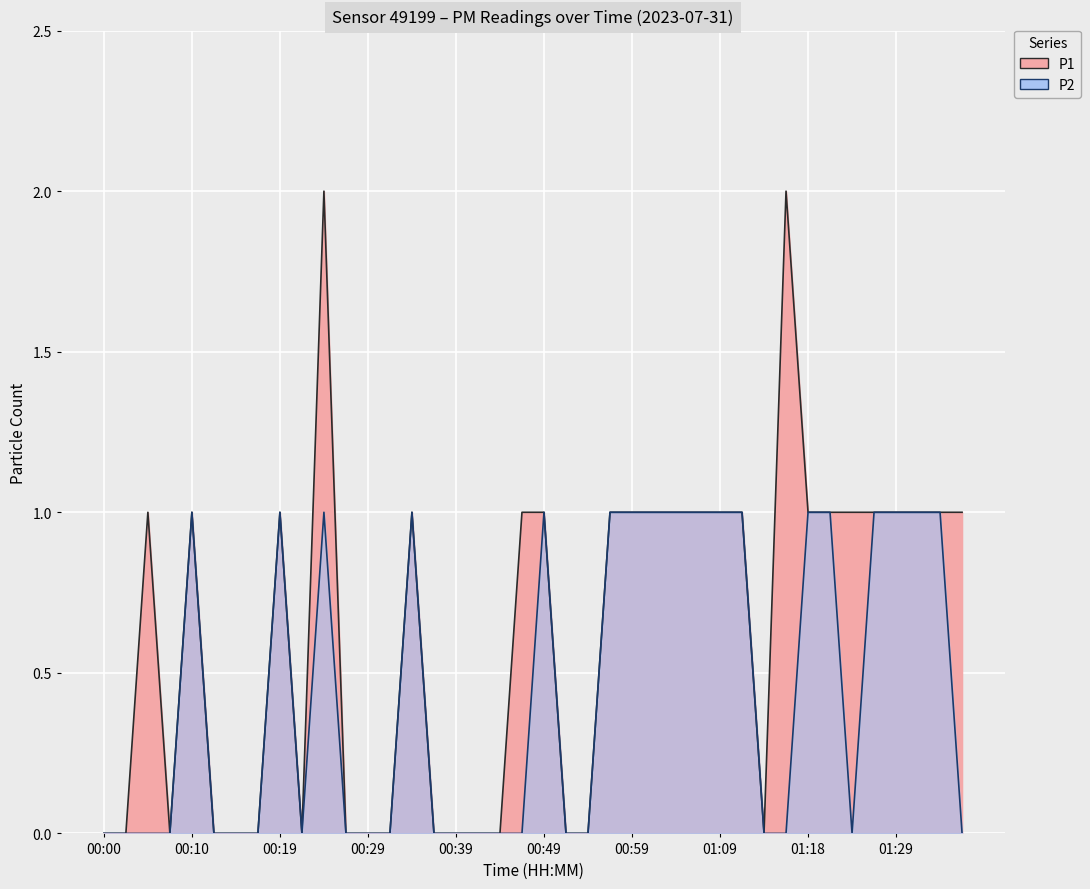

What is the difference between the P1 values at 01:34 and 00:17?

1